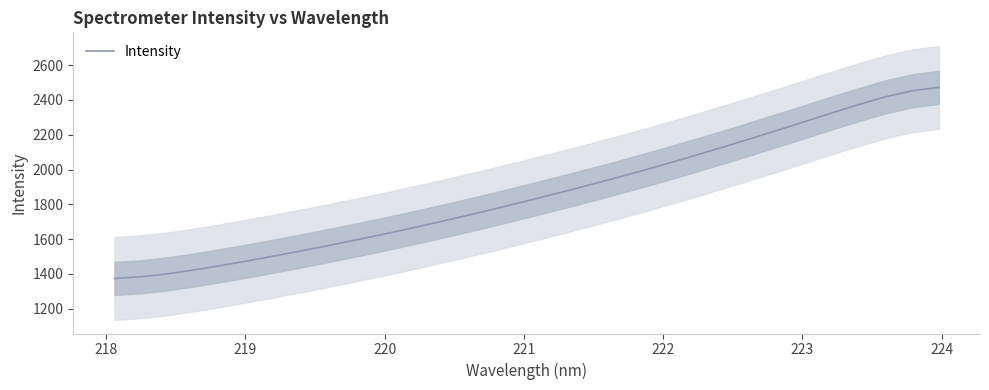

What is the value of the 17th point from the left?

1838.5